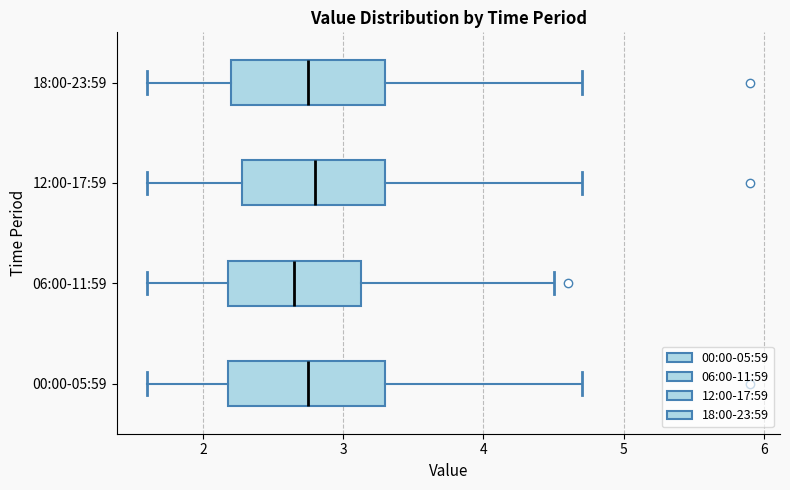

Reading bottom to top, transcribe this box plot: for each box, give where its median line is, the range the box spans, and where its two whiskers end, as read against the x-axis. The values are not printed on the chart, so give them approximately, as read against the axis.

00:00-05:59: median 2.8, box 2.2 to 3.3, whiskers 1.6 to 4.7
06:00-11:59: median 2.7, box 2.2 to 3.1, whiskers 1.6 to 4.5
12:00-17:59: median 2.8, box 2.3 to 3.3, whiskers 1.6 to 4.7
18:00-23:59: median 2.8, box 2.2 to 3.3, whiskers 1.6 to 4.7